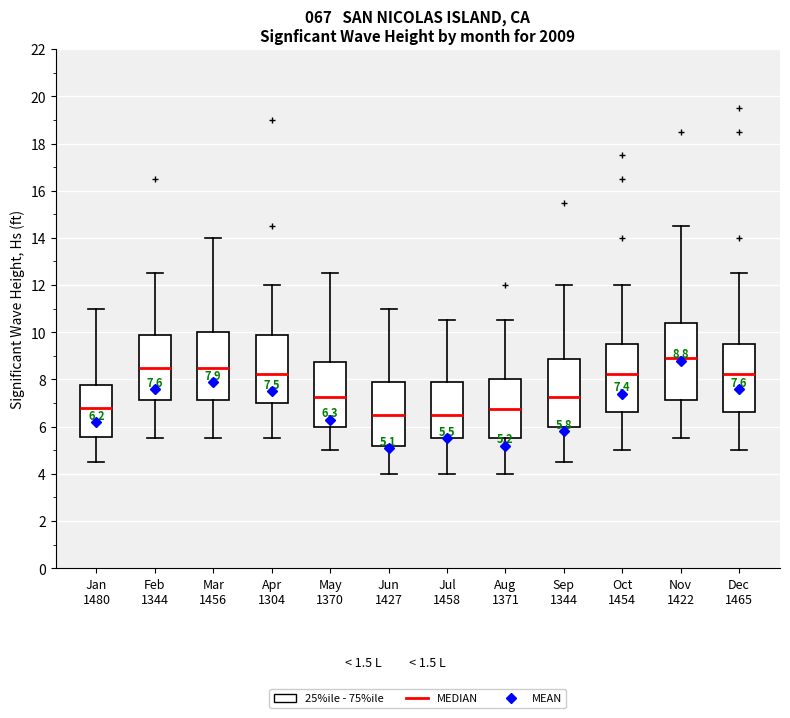

Which box has the highest median line?

Nov 1422